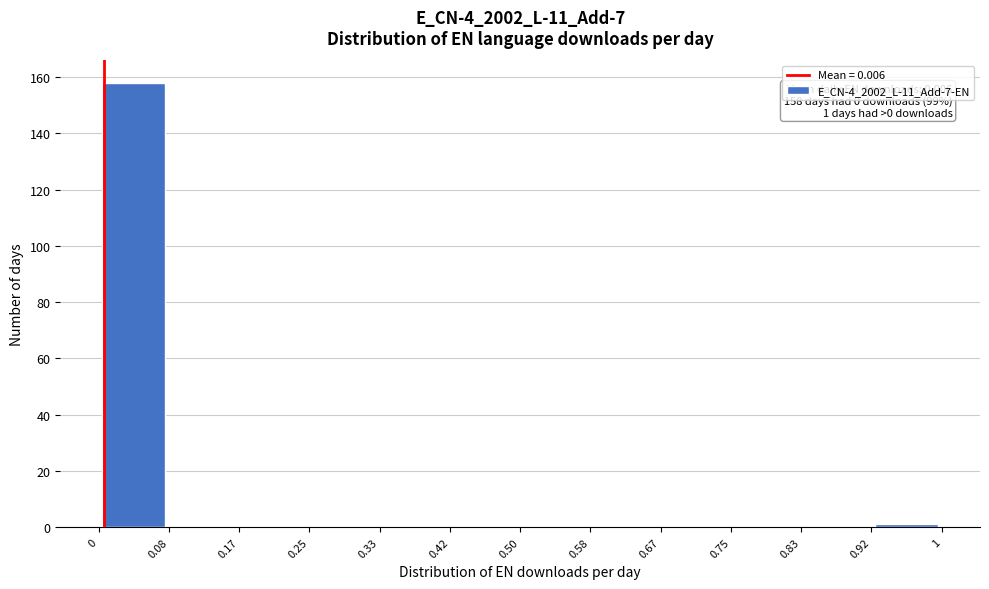

Over which range of the x-axis is the bar tallest?

0 to 0.08